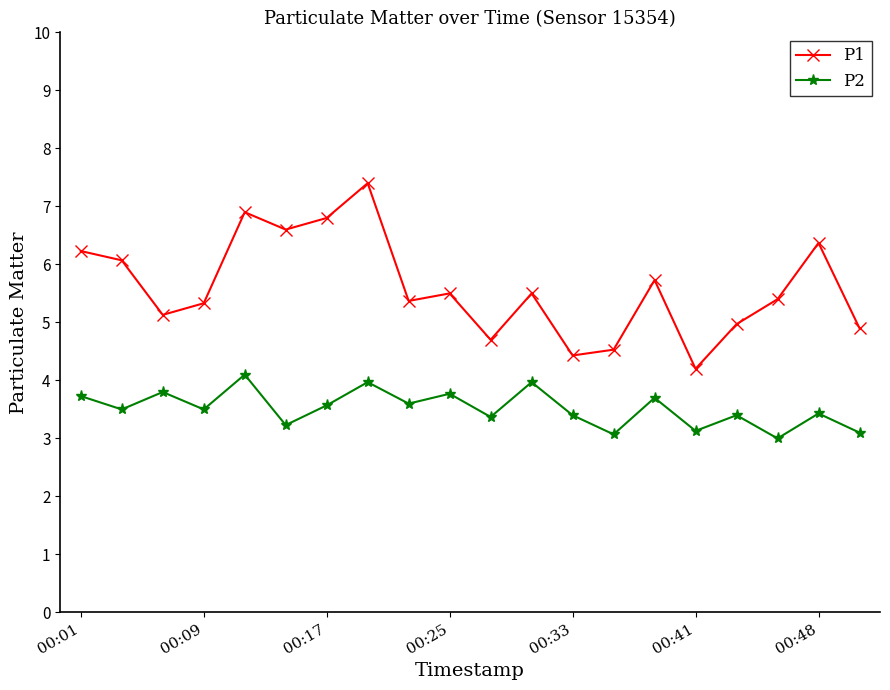

Which series has the widest spread of values?

P1